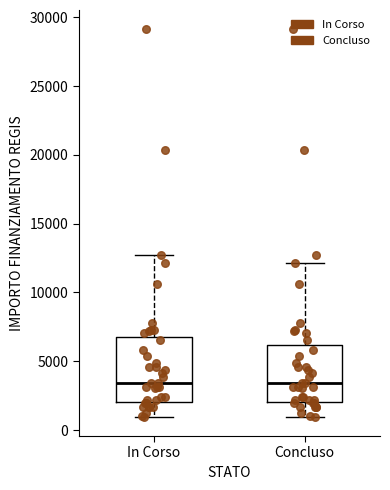

Where does the upper whisker of the box for In Corso end on the y-axis? The values are not printed on the chart, so give them approximately, as read against the axis.

12500